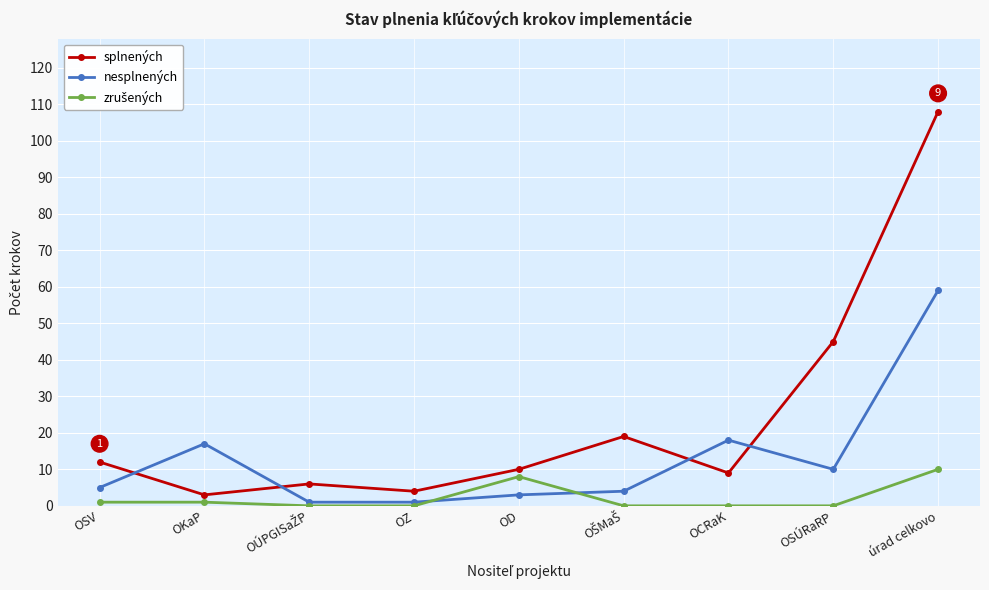

At how many categories does at least one series exceed 60?

1